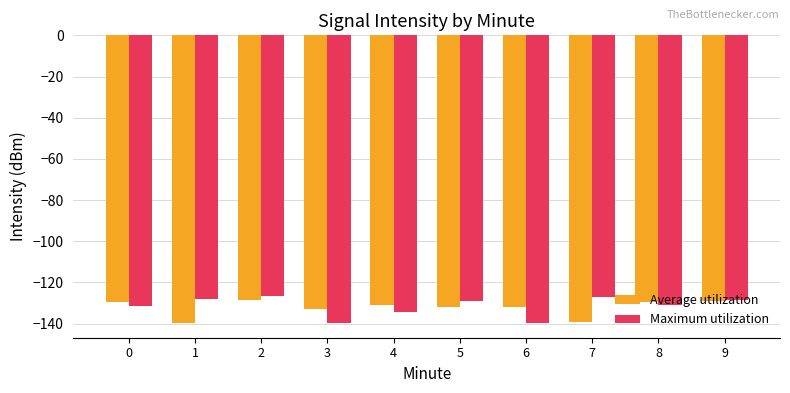

What is the total value across all series at 3?

-272.9